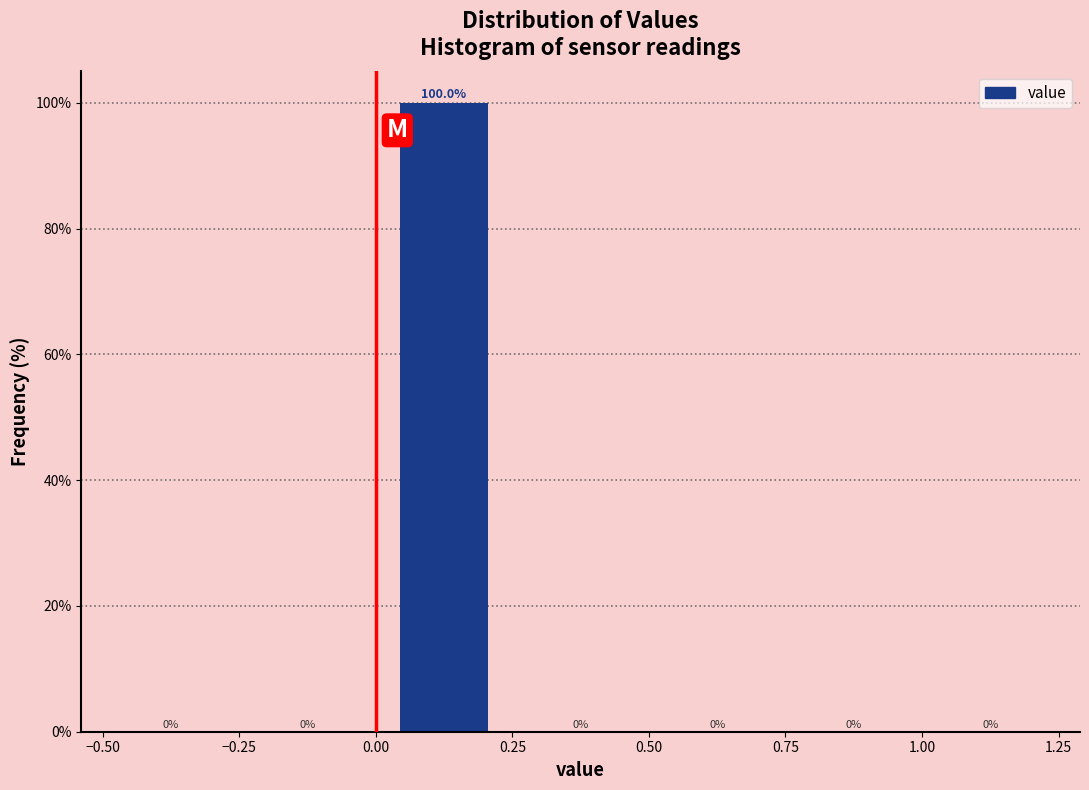

Which range on the x-axis has the tallest bar?

0.00 to 0.25